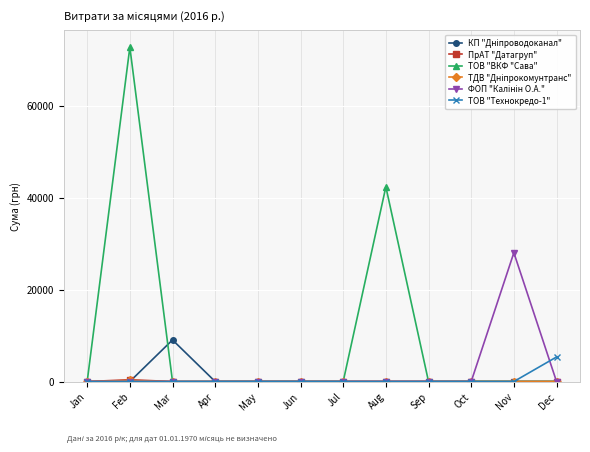

How many data points does each series have?

12